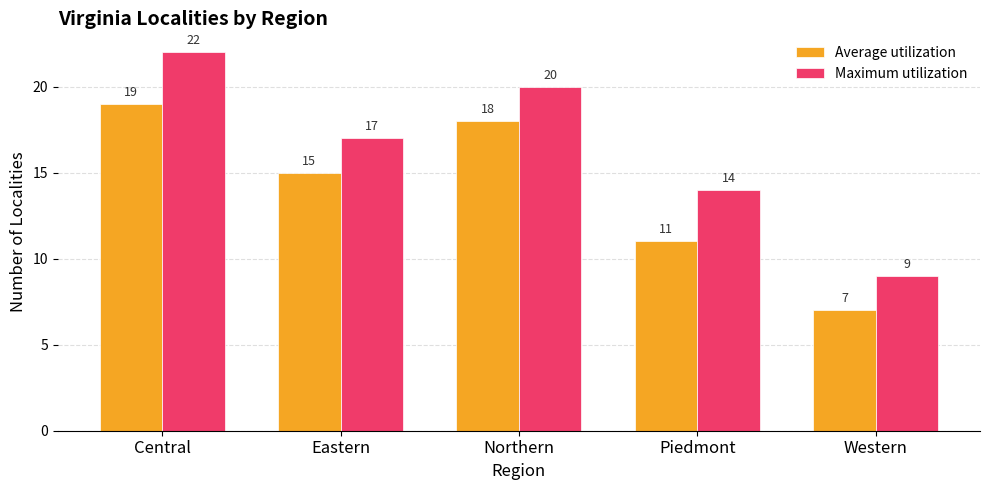

What value does the Maximum utilization series have at Eastern, to the nearest 5?

15